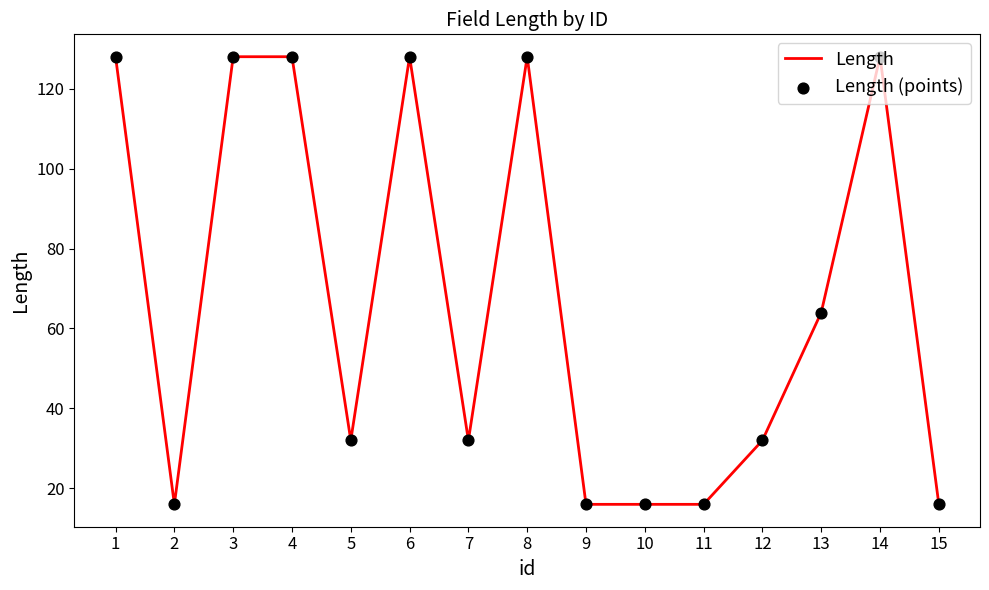

What is the change in value from 11 to 14?

+112